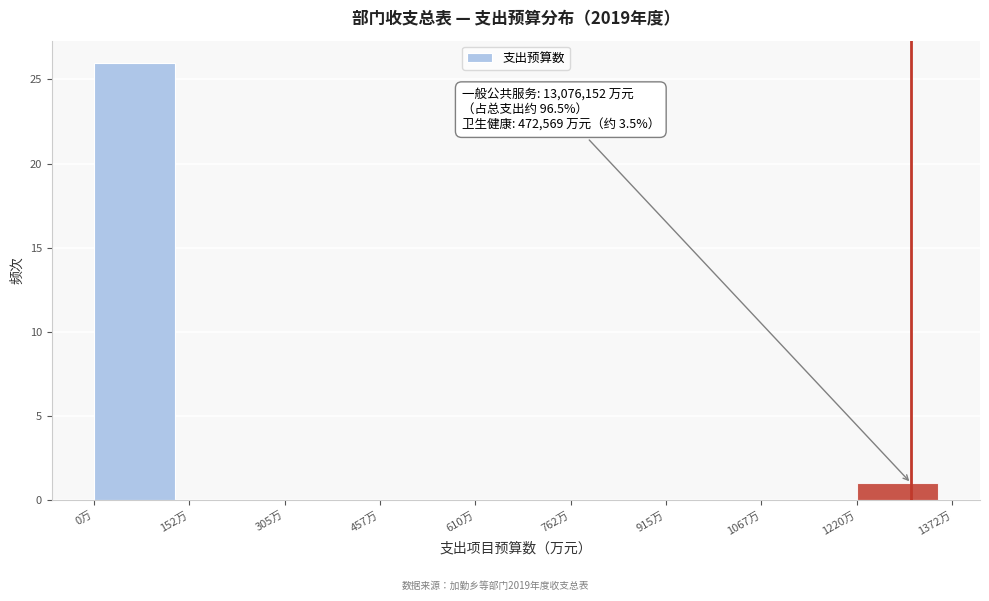

Reading left to right, list all the values displayed in this chart.

0万=26	152万=0	305万=0	457万=0	610万=0	762万=0	915万=0	1067万=0	1220万=1